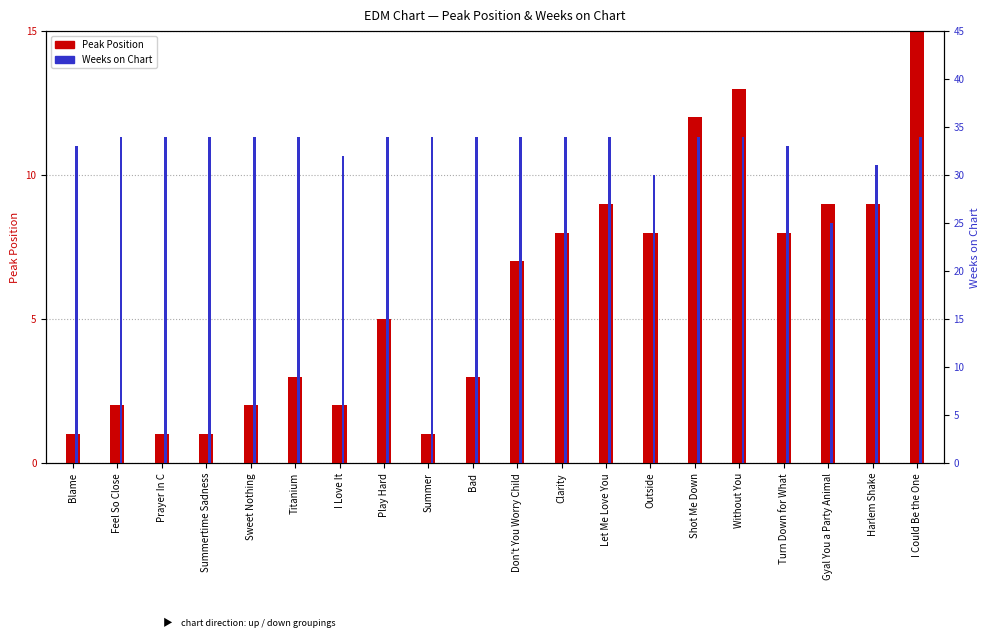

Rank the series at Summer from lowest to highest value.

Peak Position, Weeks on Chart